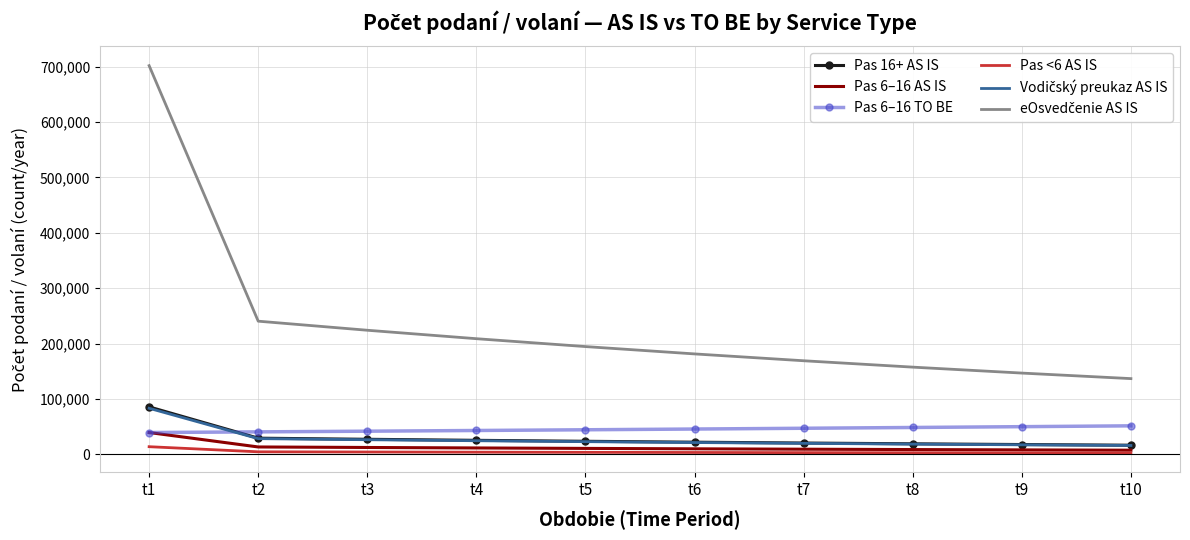

True or false: Pas <6 AS IS and Pas 6–16 TO BE intersect in this chart.

False